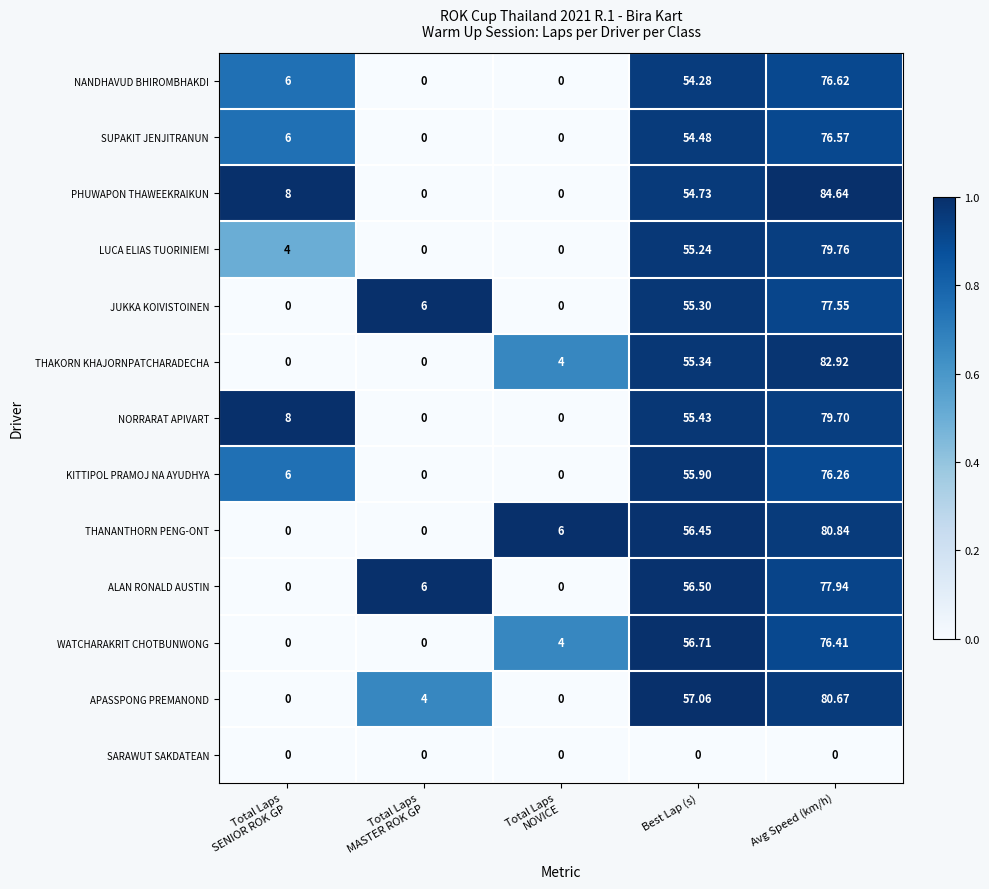

Which label corresponds to the largest value in the chart?

Avg Speed (km/h)